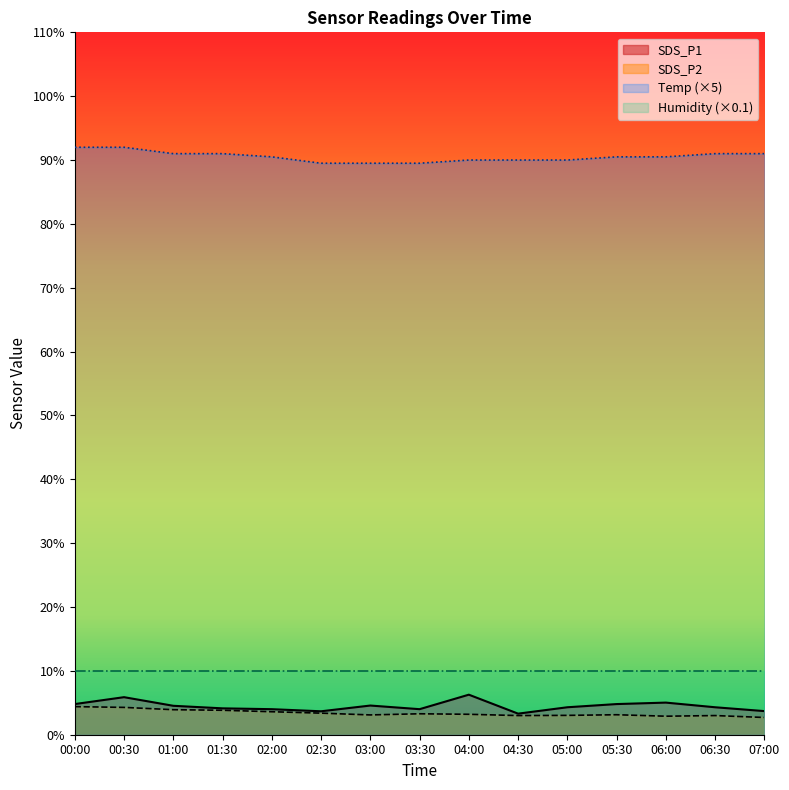

True or false: SDS_P1 has a value of 2.6 at 01:00.

False